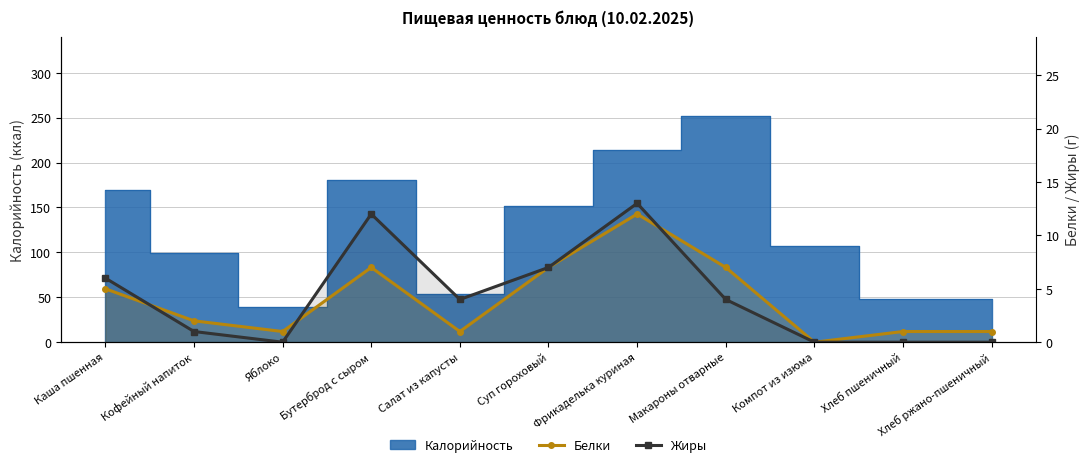

How many lines are shown in the chart?

2